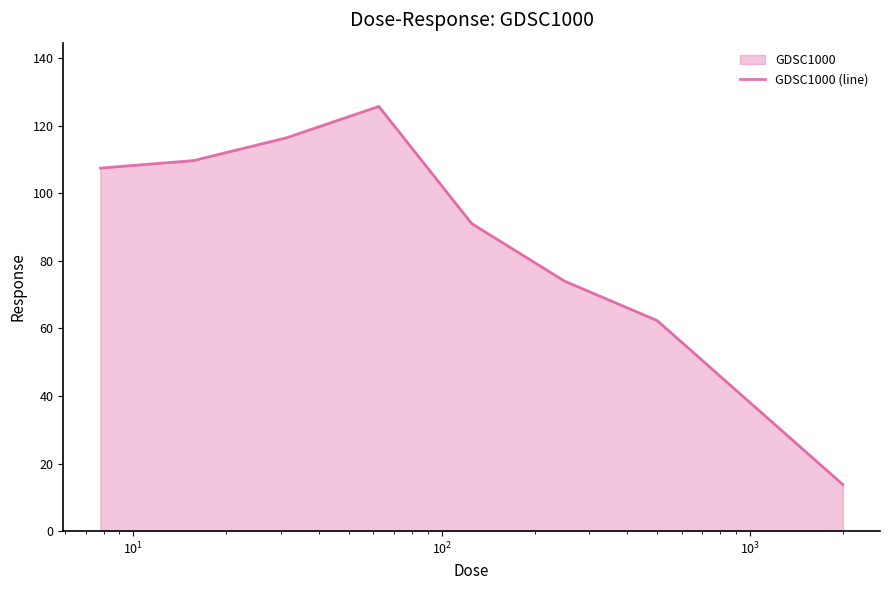

What is the difference between the maximum and minimum values?

111.9